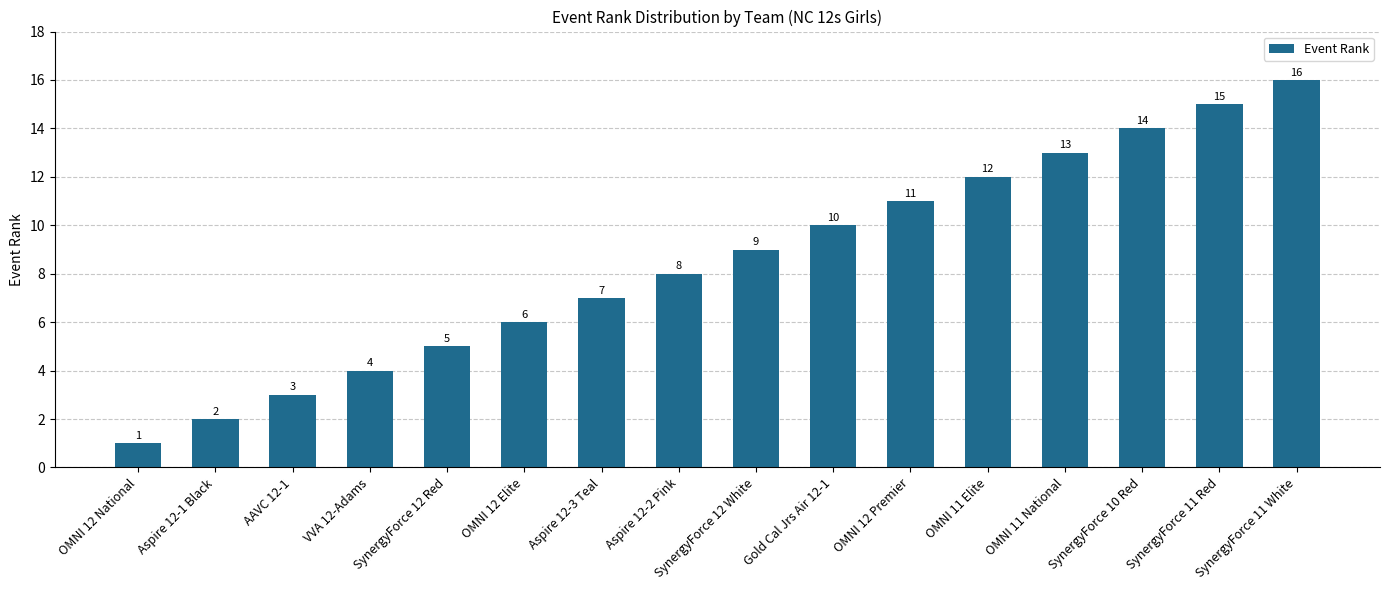

Count the number of data series in this chart.

1